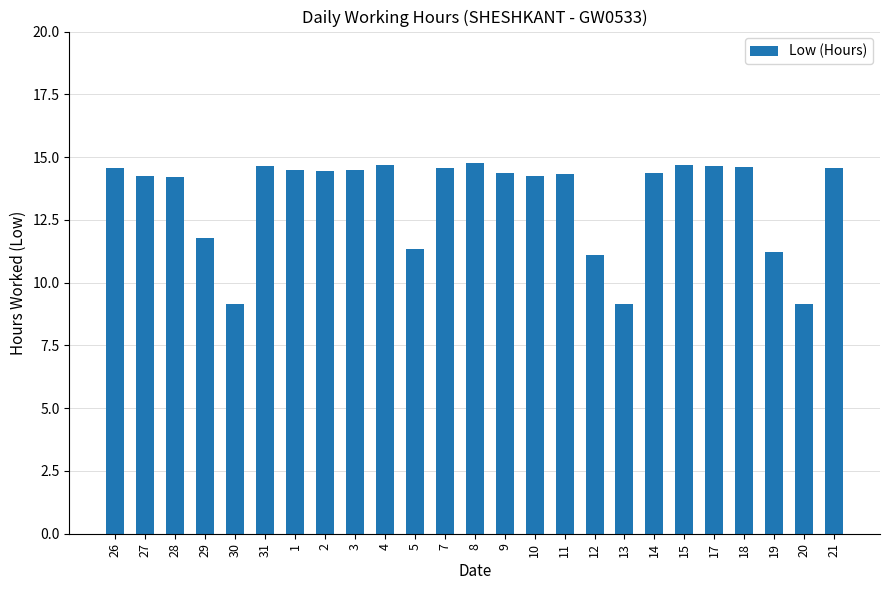

At which label does the data first exceed 14?

26